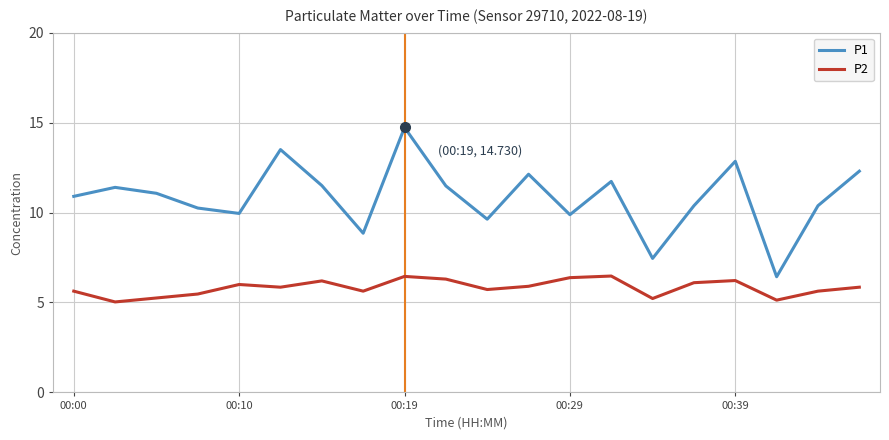

Which series has the widest spread of values?

P1